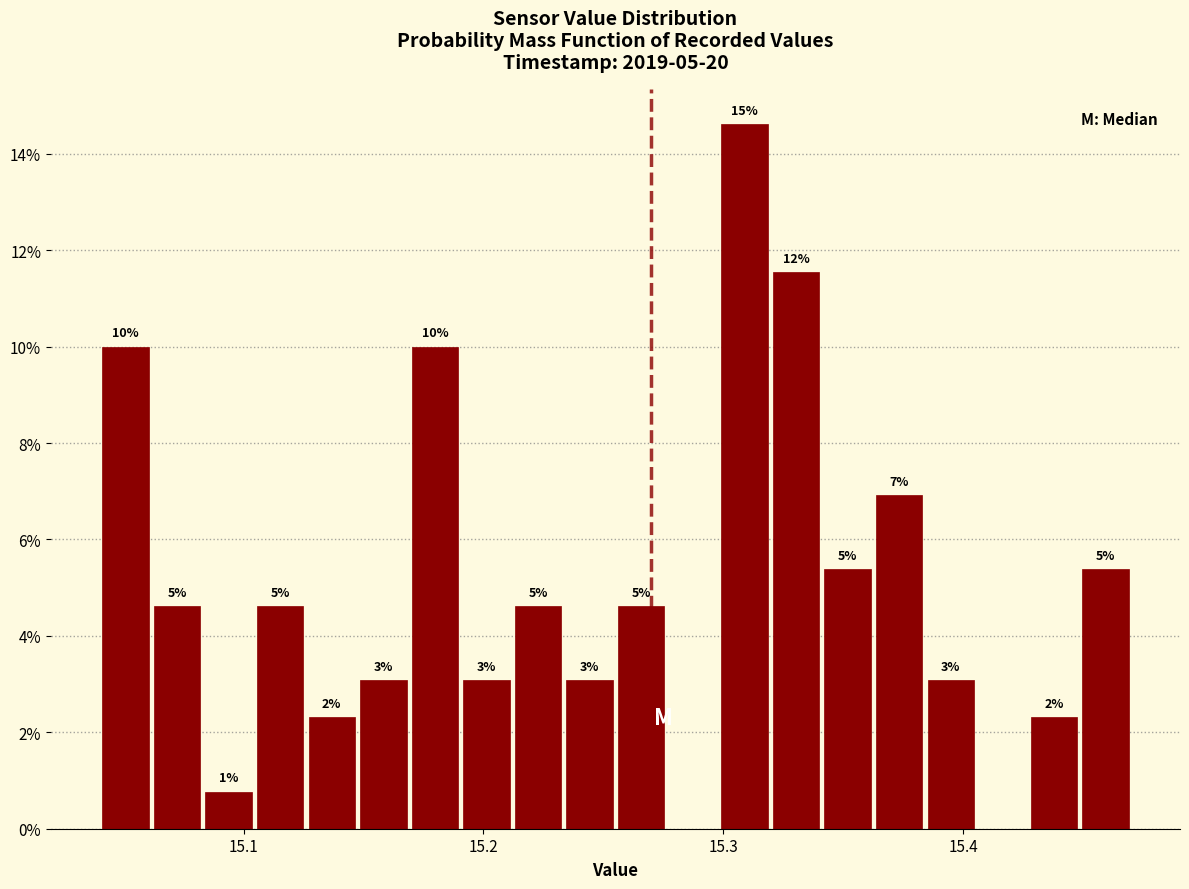

Read against the x-axis, roughly where is the centre of the tallest bar?

15.31